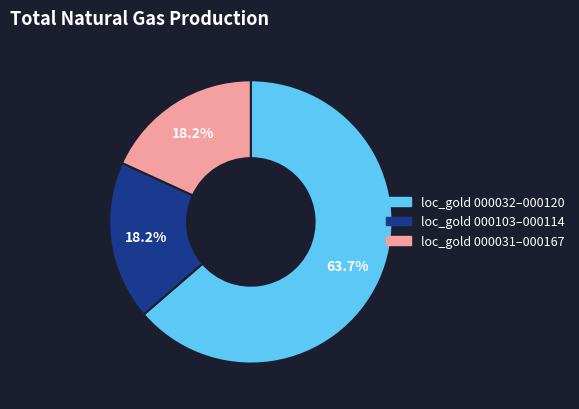

How many segments does this pie chart have?

3